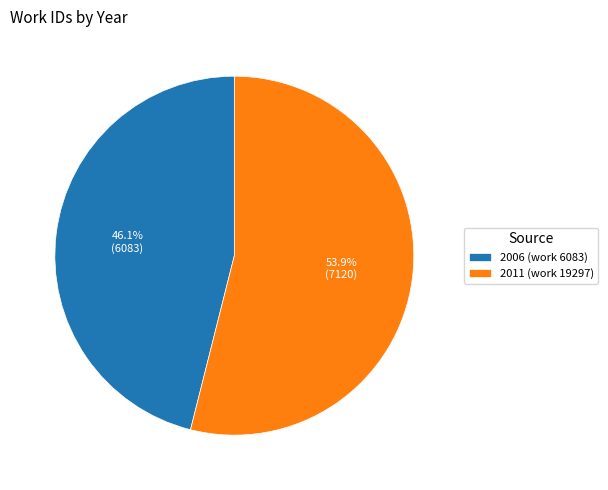

True or false: 2011 (work 19297) accounts for 54% of the total.

True